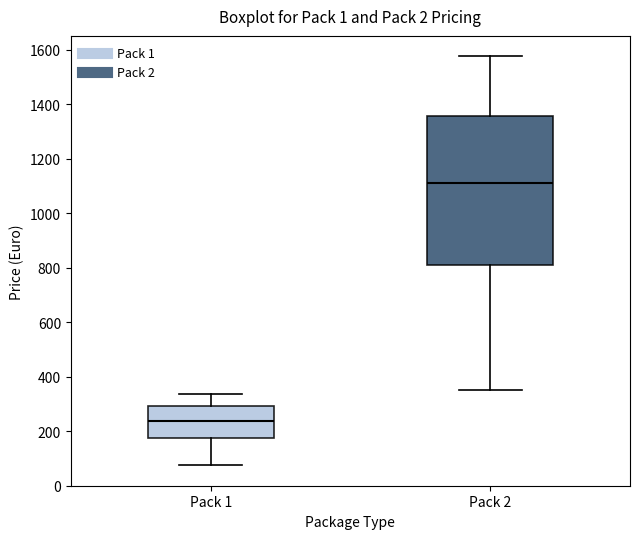

Reading left to right, read every box against the y-axis: the position of its median line, the range the box covers, and the ends of its whiskers. The values are not printed on the chart, so give them approximately, as read against the axis.

Pack 1: median 240, box 180 to 300, whiskers 80 to 340
Pack 2: median 1120, box 800 to 1360, whiskers 360 to 1580